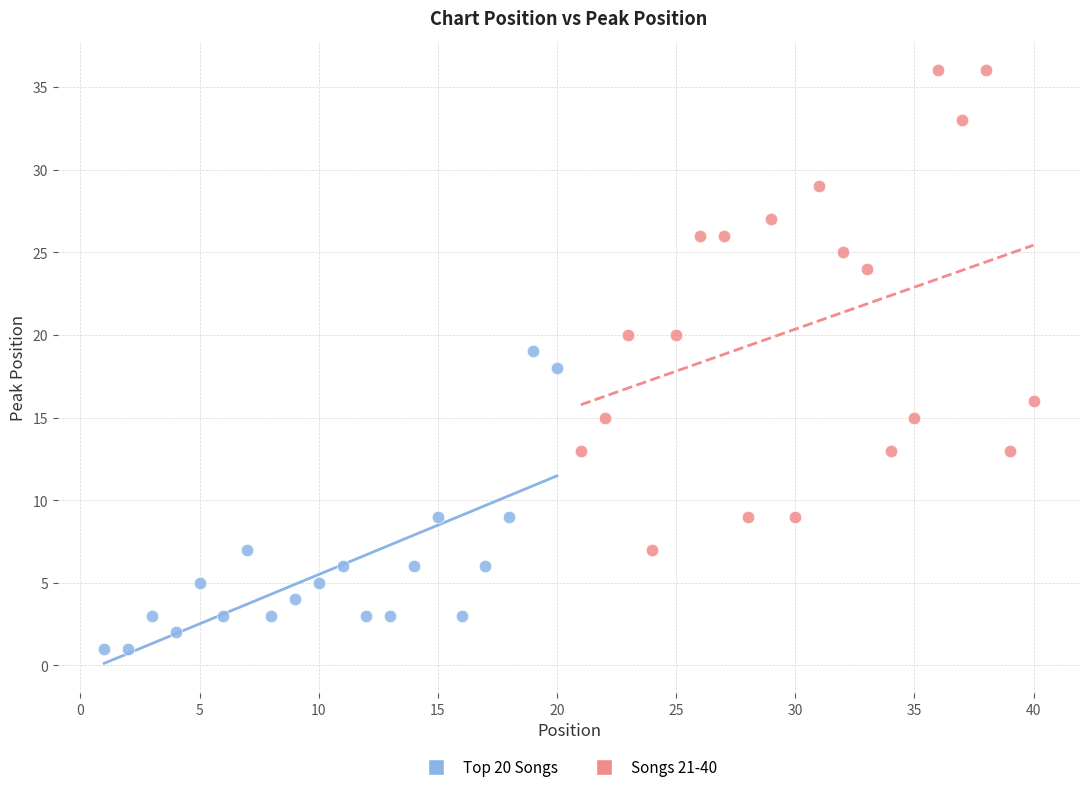

What are all the series names shown in the legend?

Top 20 Songs, Songs 21-40